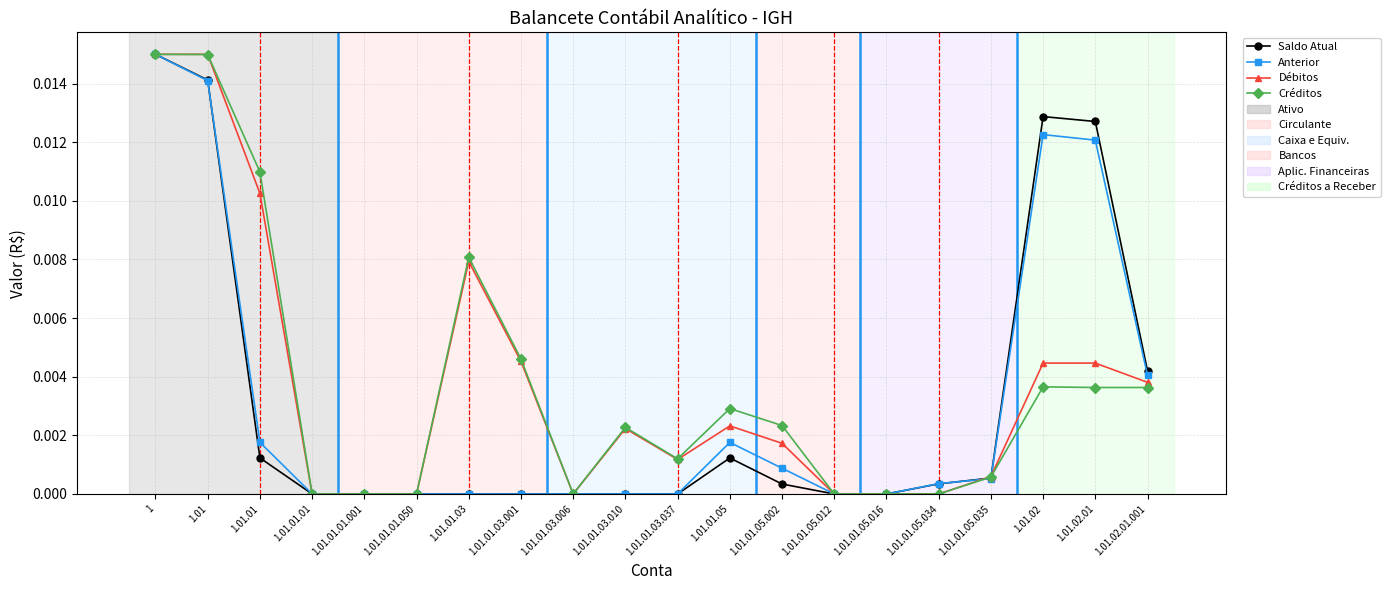

True or false: Créditos has more than 1 points higher than both neighbors.

True